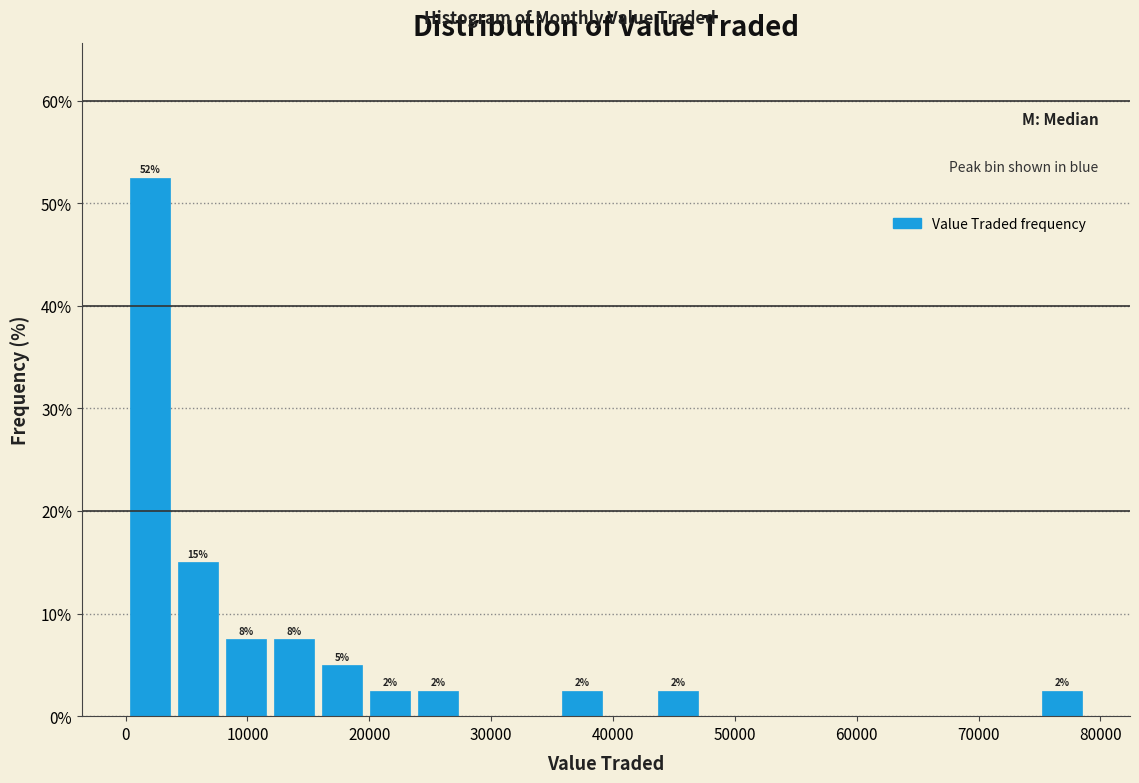

Read against the x-axis, roughly where is the centre of the tallest bar?

2000